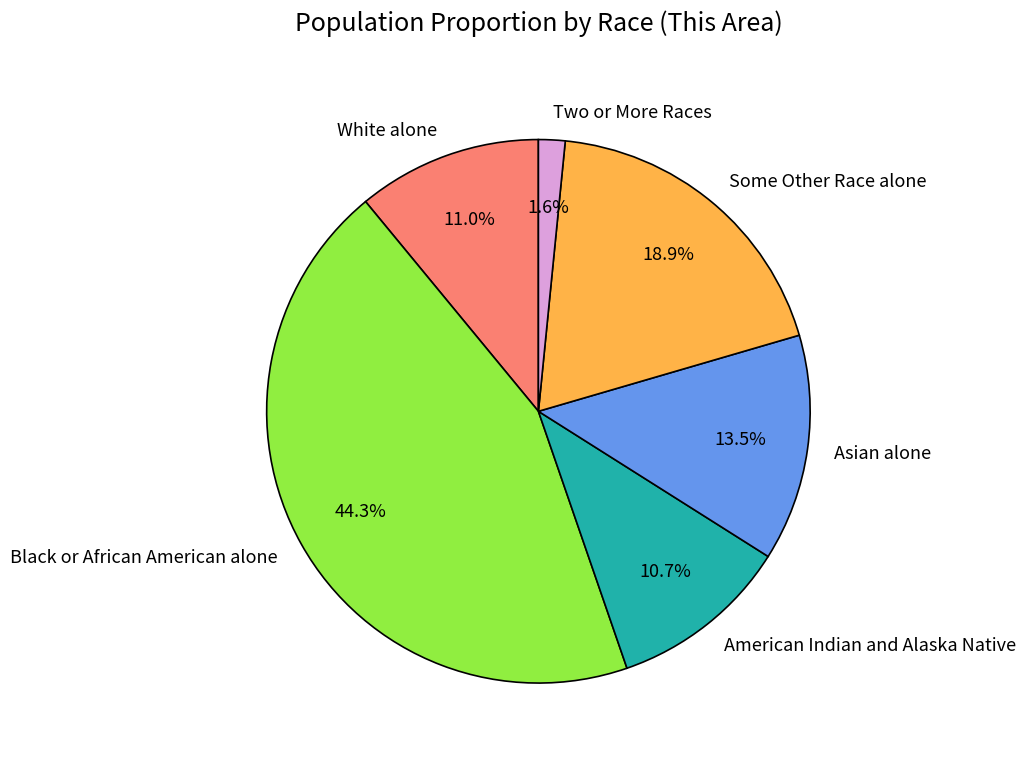

To the nearest percent, what is the average slice percentage?

17%